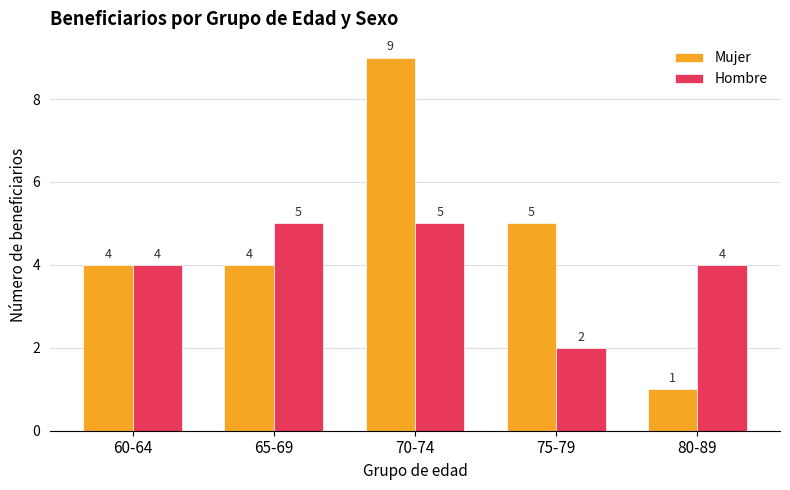

Rank the series by their average value, from lowest to highest.

Hombre, Mujer